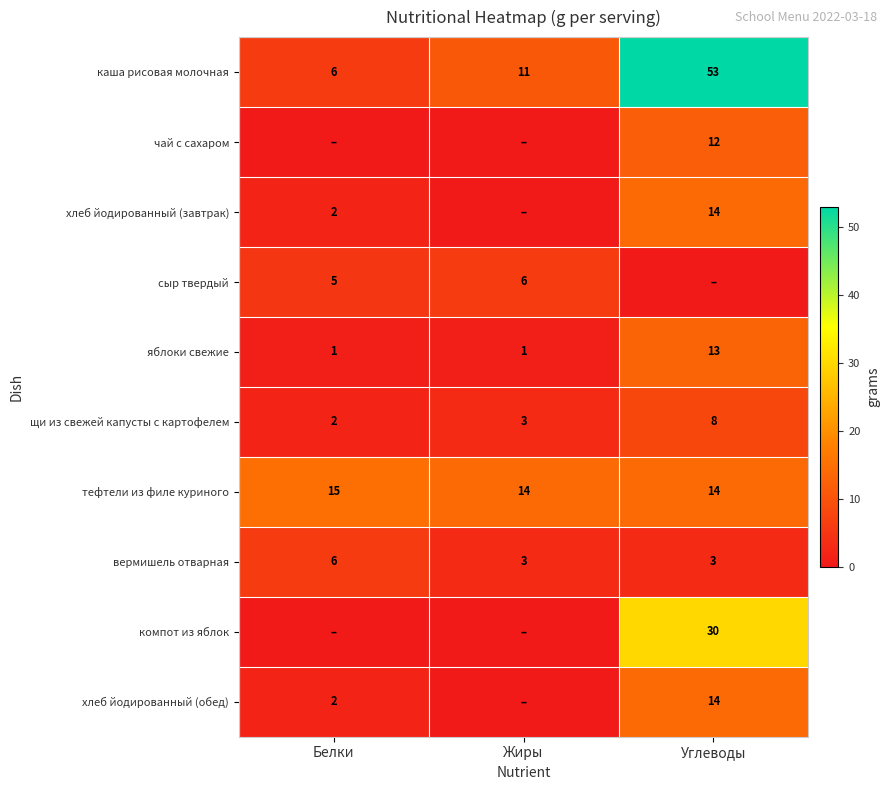

At which category is the sum across all series the highest?

Углеводы